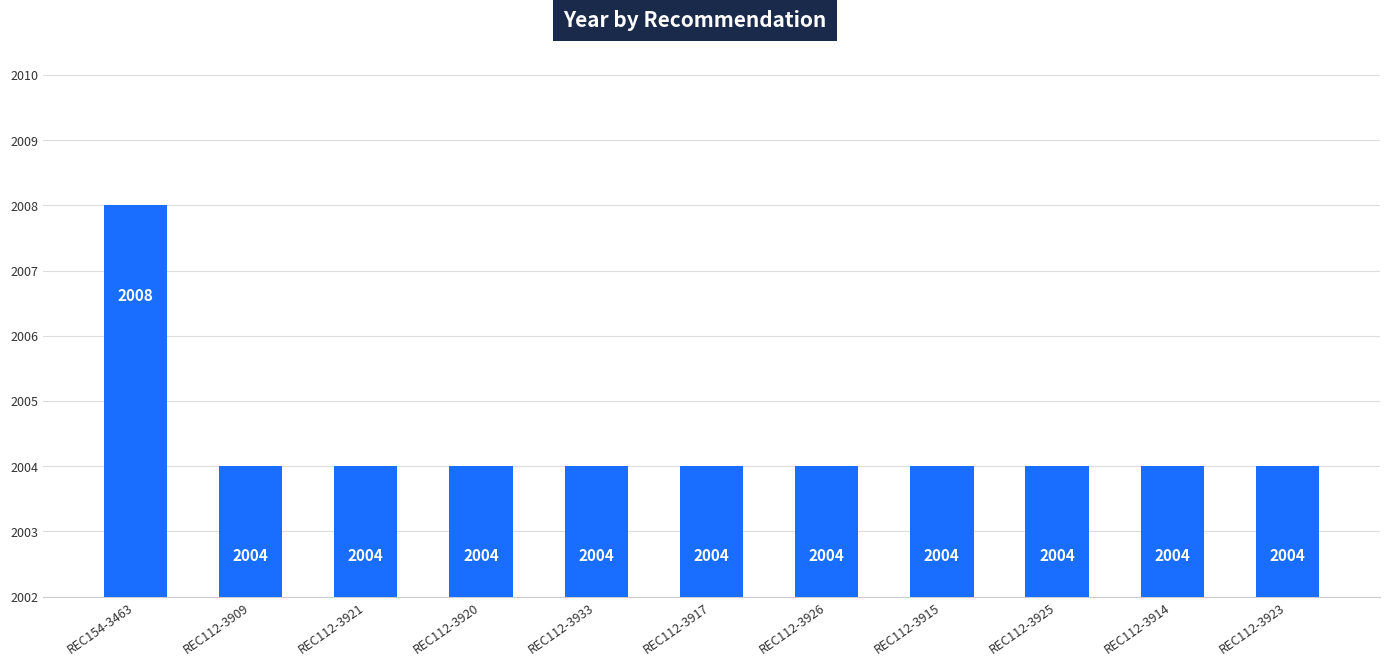

Reading left to right, transcribe all the data shown in this chart.

REC154-3463=2008	REC112-3909=2004	REC112-3921=2004	REC112-3920=2004	REC112-3933=2004	REC112-3917=2004	REC112-3926=2004	REC112-3915=2004	REC112-3925=2004	REC112-3914=2004	REC112-3923=2004